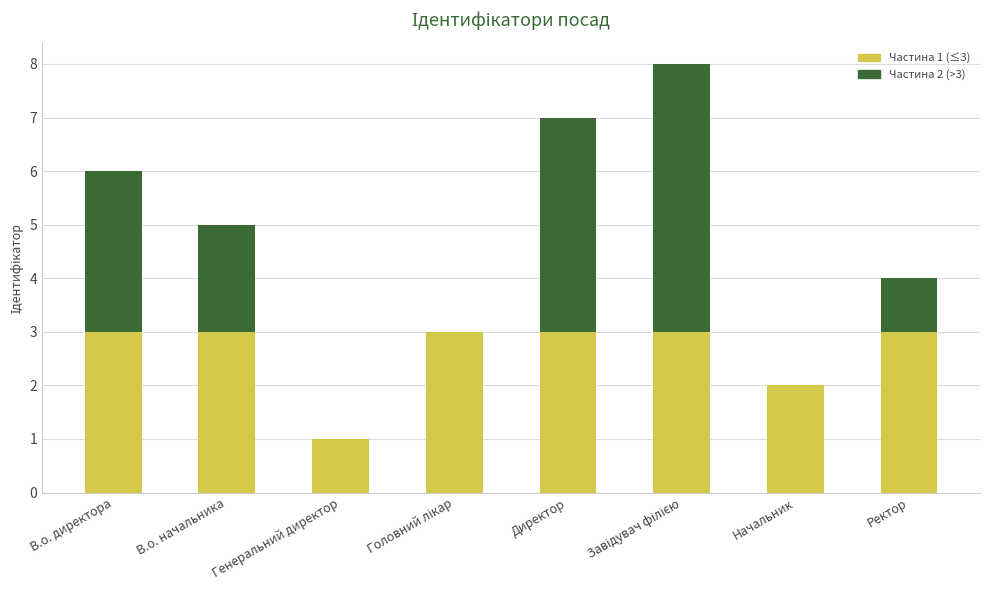

What is the total value across all series at В.о. директора?

6